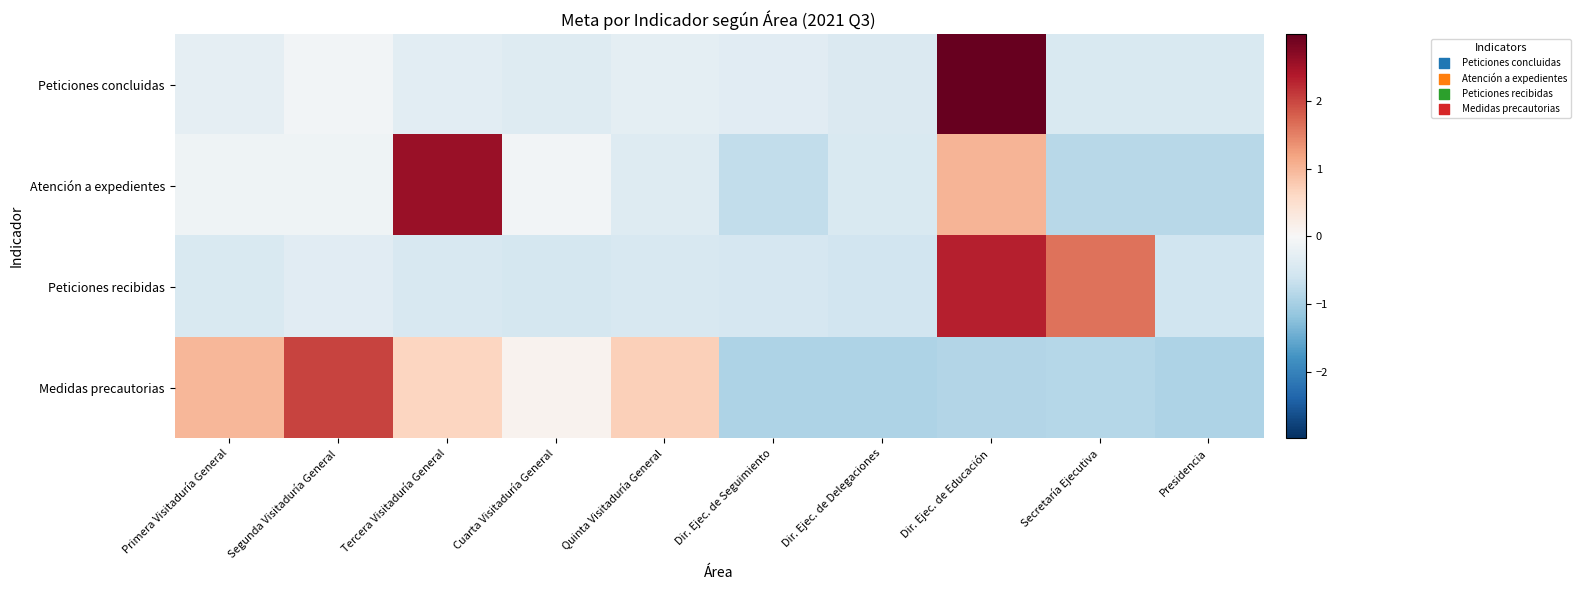

What is the greatest value displayed?

3.0